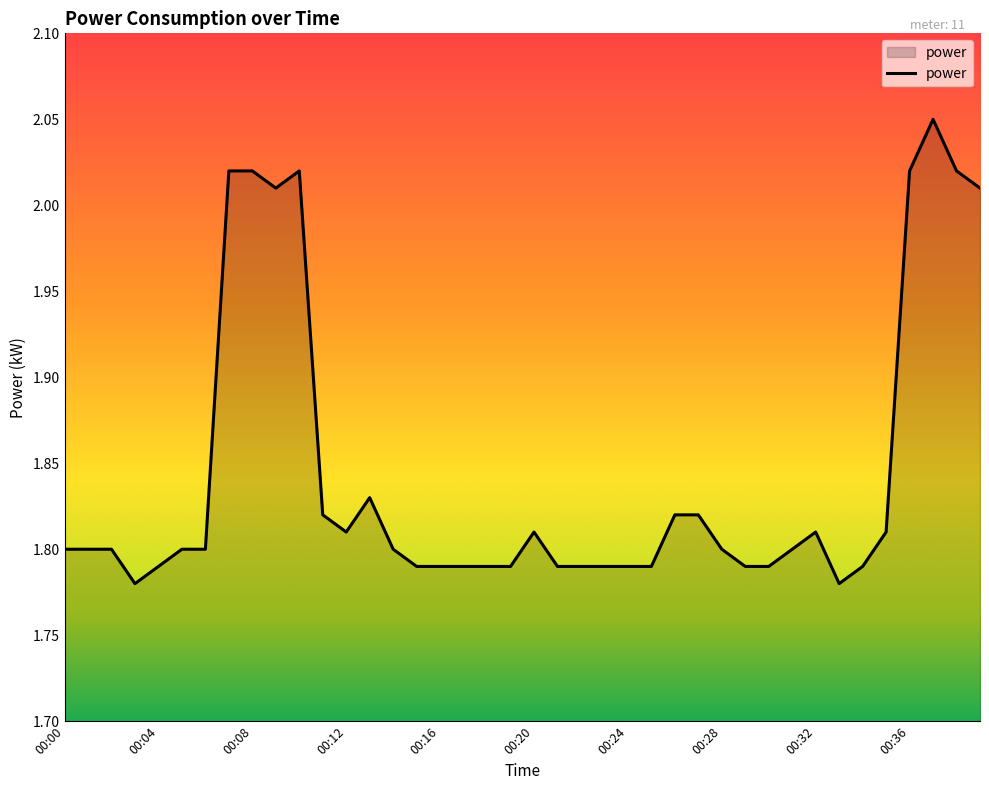

What is the difference between the maximum and minimum values?

0.3